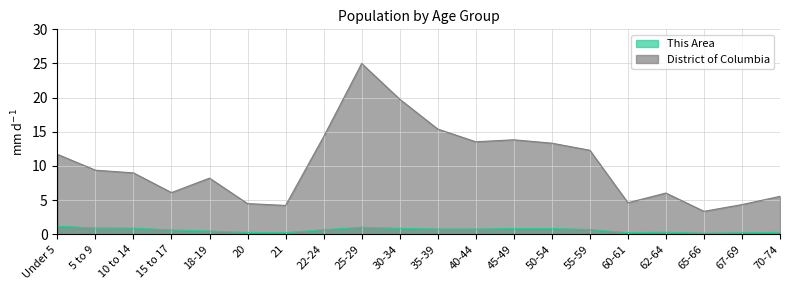

The value of This Area at 55-59 is 1.0. True or false?

False